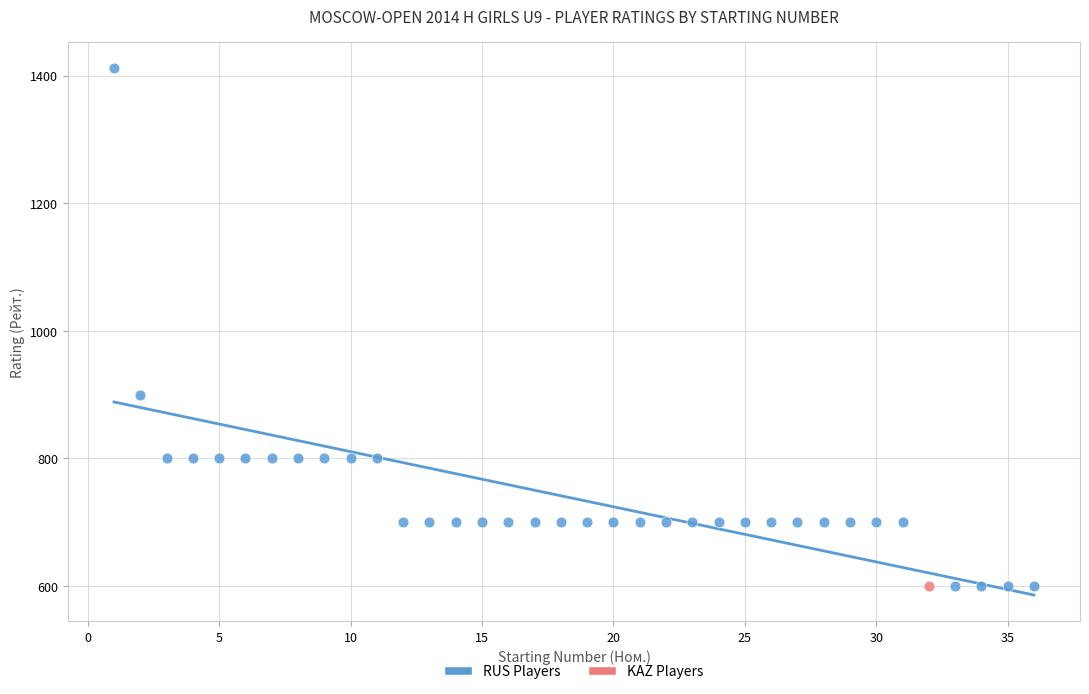

What are all the series names shown in the legend?

RUS Players, KAZ Players